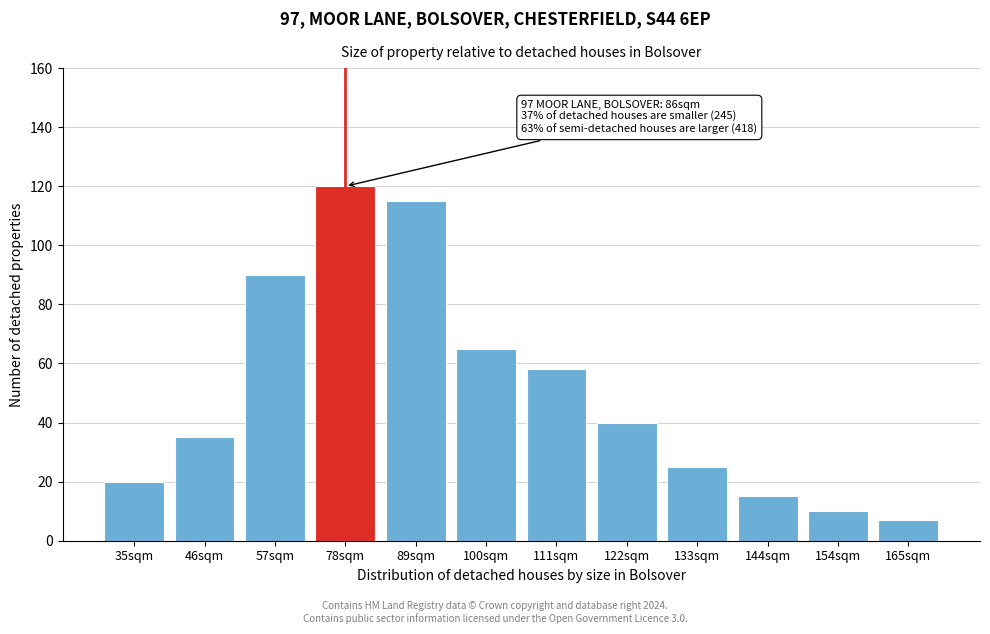

Reading left to right, what are all the values shown in this chart?

20	35	90	120	115	65	58	40	25	15	10	7